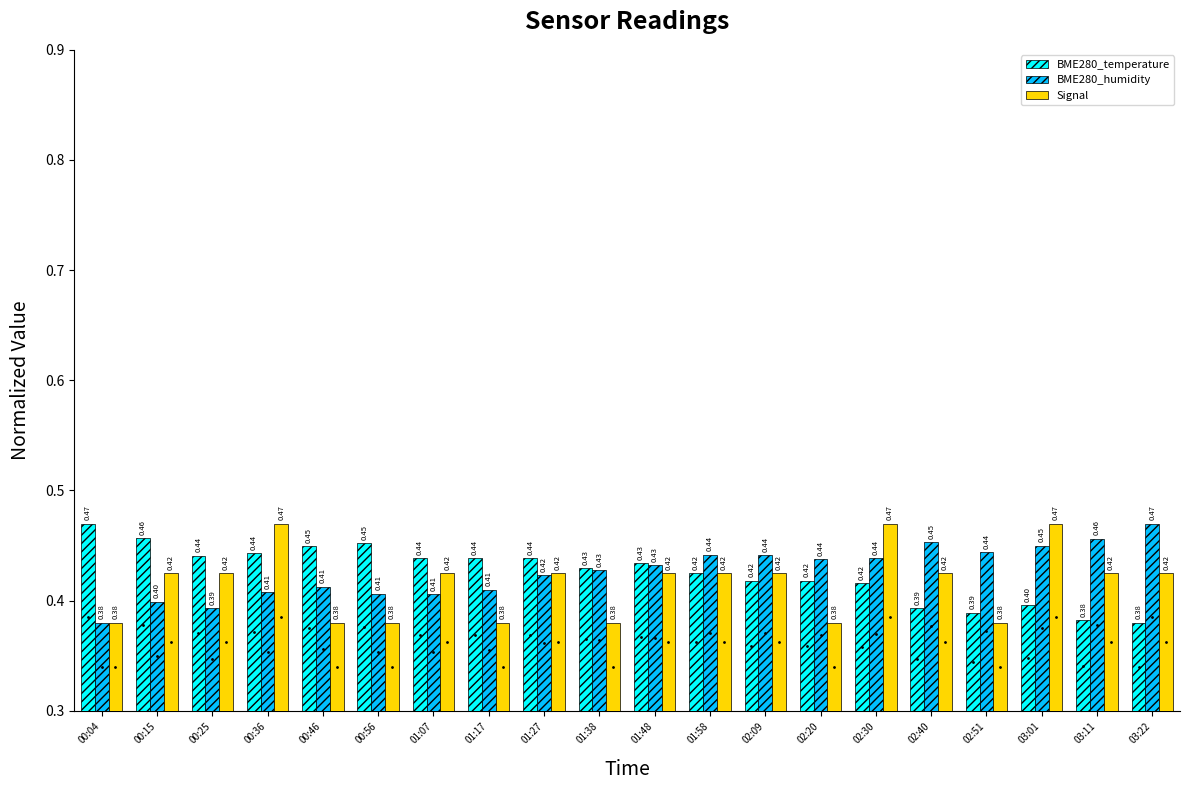

How many bars are there in total?

60